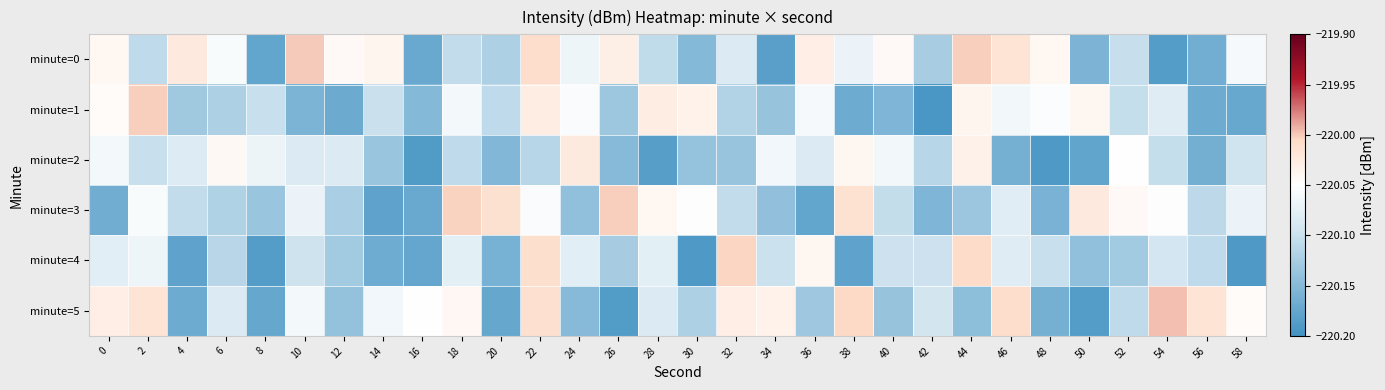

Which label corresponds to the largest value in the chart?

54